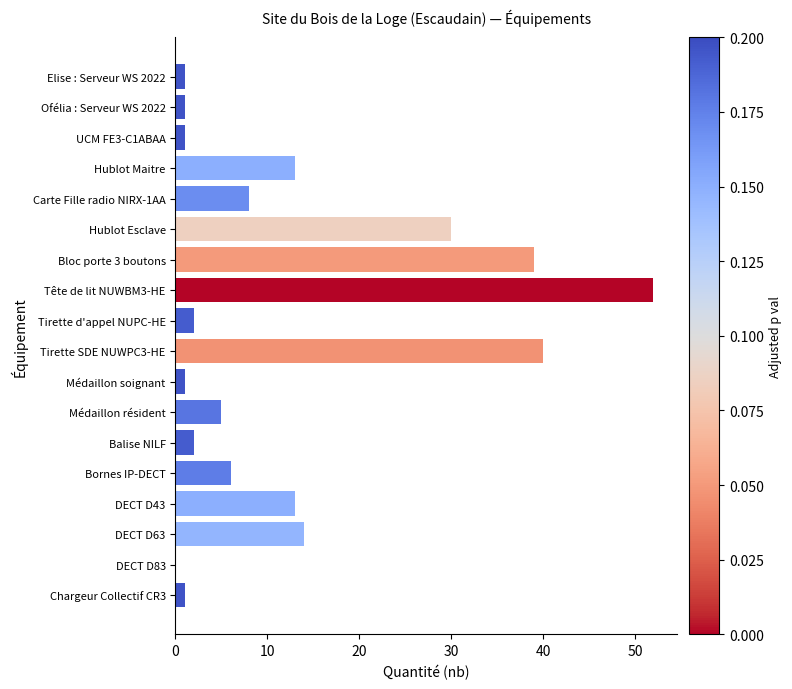

Are the bars grouped side by side (vs. stacked)?

No